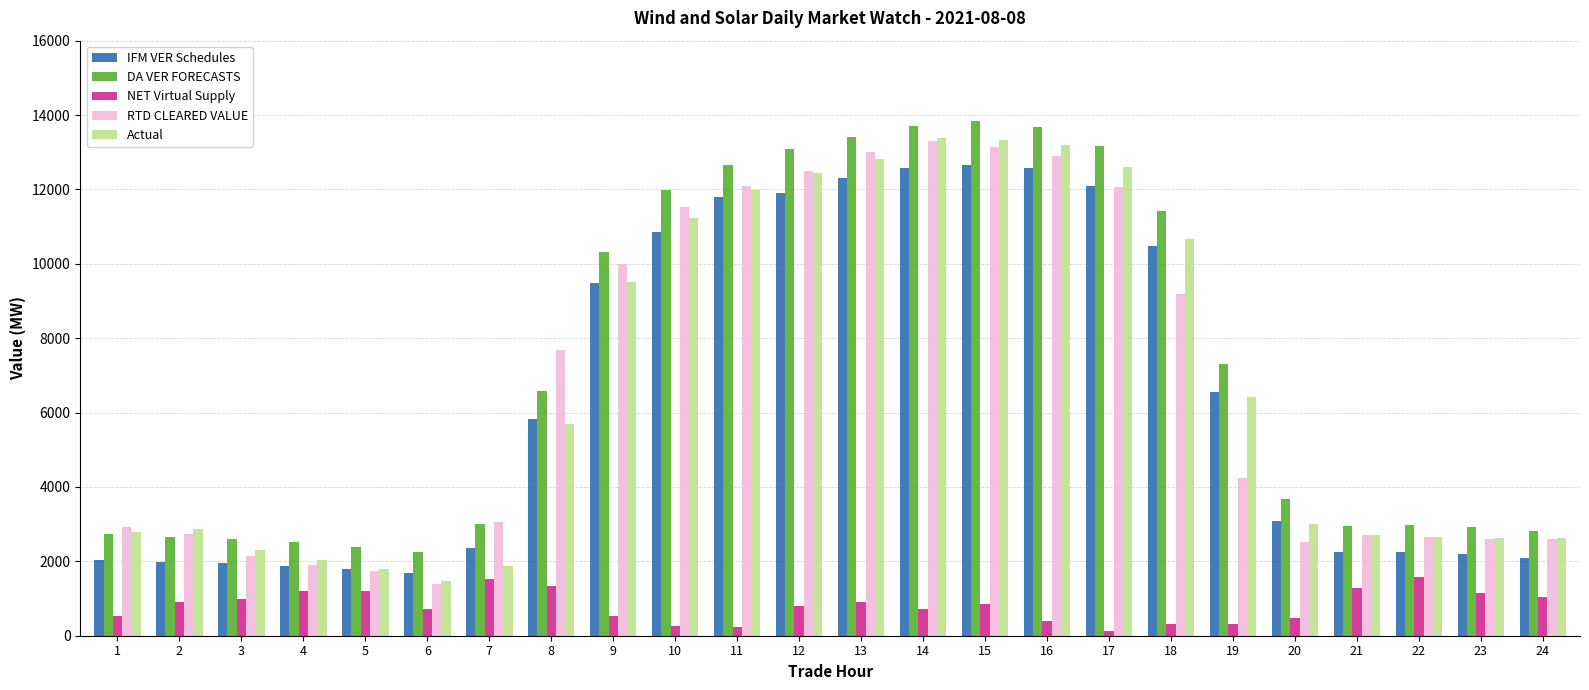

How many series are shown in this chart?

5